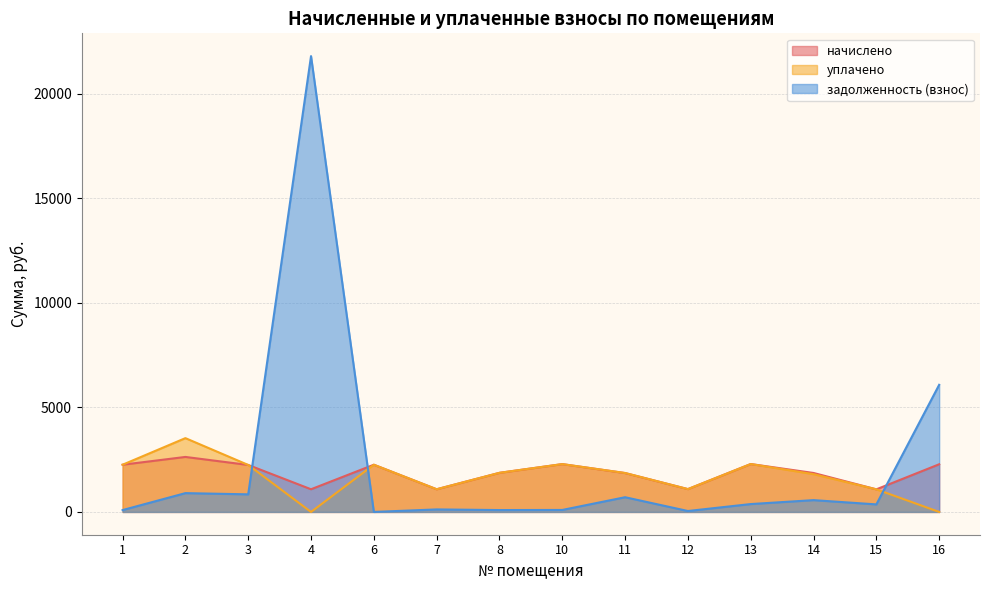

At which category does the chart reach its minimum across all series?

4